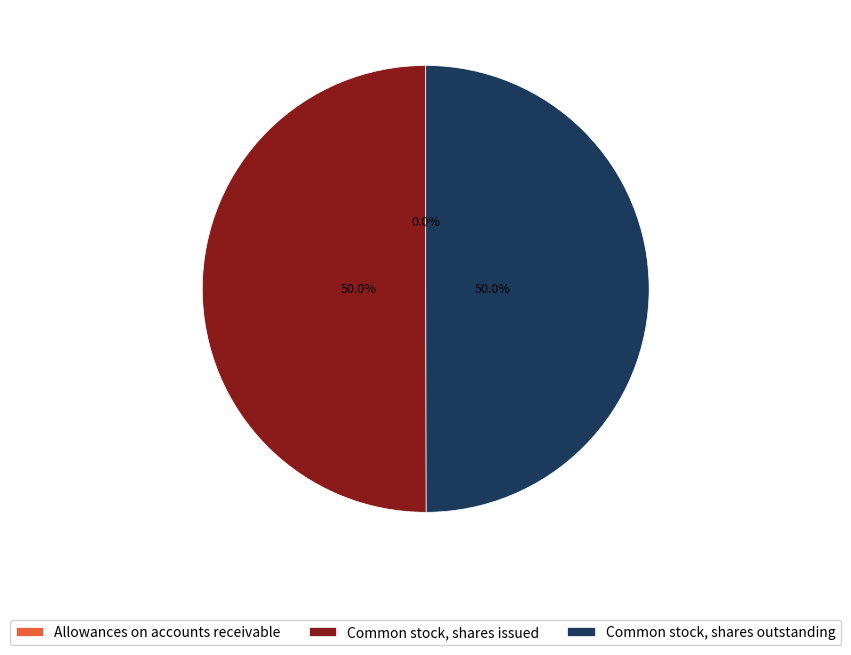

How much of the chart is everything except Common stock, shares outstanding?

50.0%